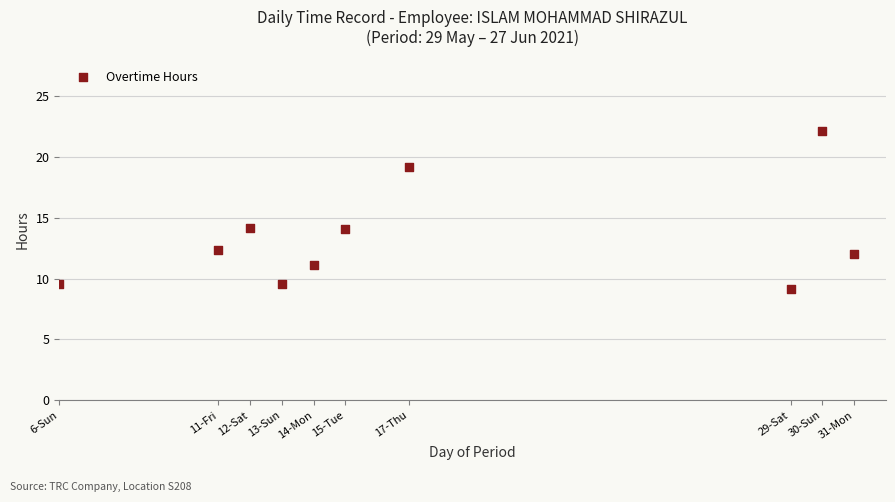

What is the average Y value?

13.3